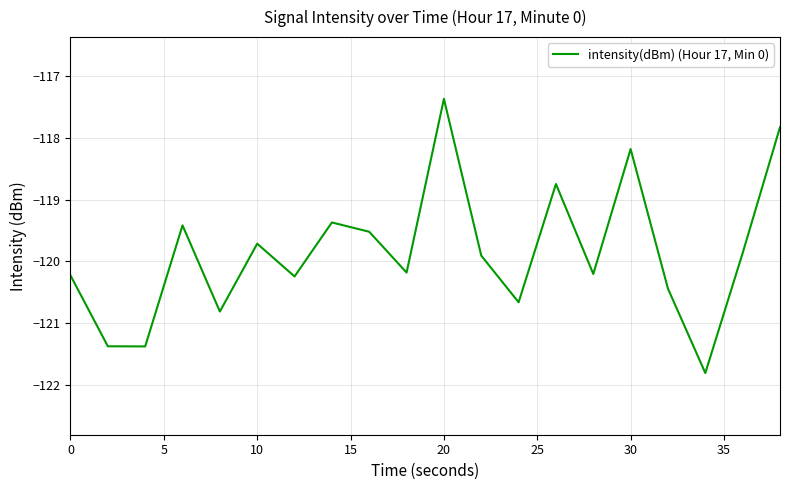

Reading right to left, list all the values displayed in this chart.

-117.8	-119.9	-121.8	-120.4	-118.2	-120.2	-118.7	-120.7	-119.9	-117.4	-120.2	-119.5	-119.4	-120.2	-119.7	-120.8	-119.4	-121.4	-121.4	-120.2